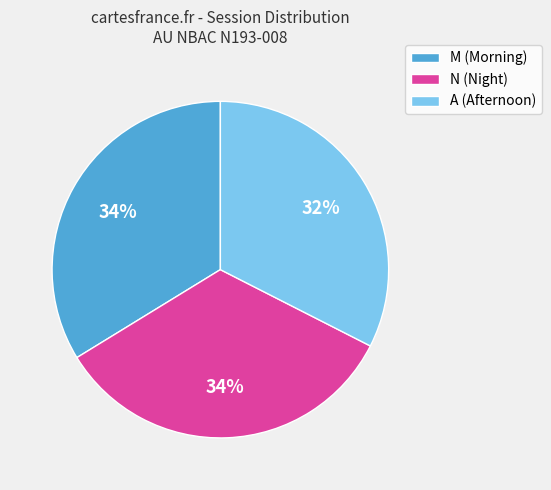

What percentage is the M slice, to the nearest percent?

34%